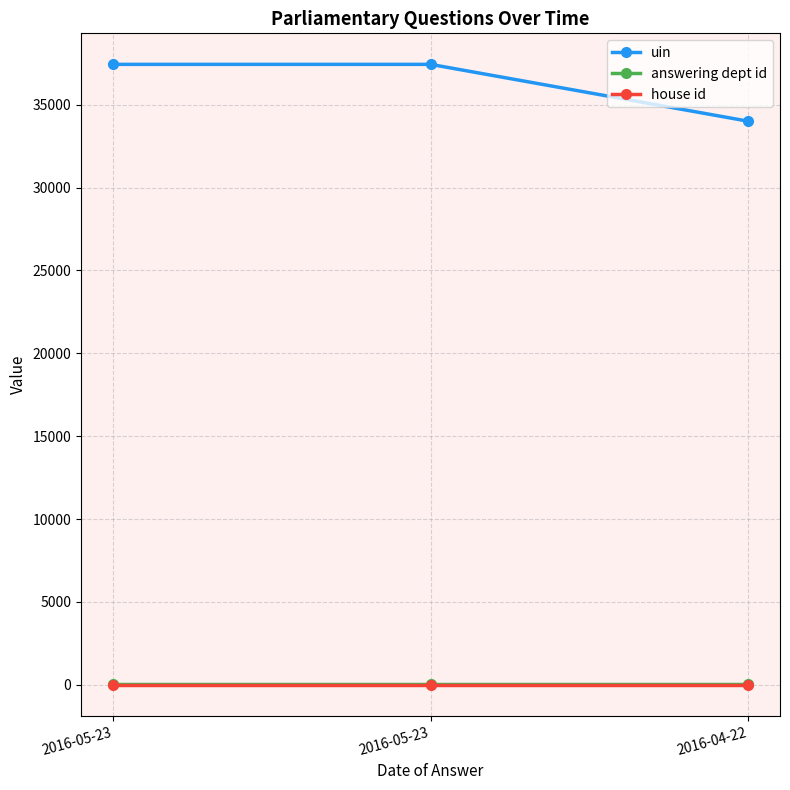

Which series has the widest spread of values?

uin